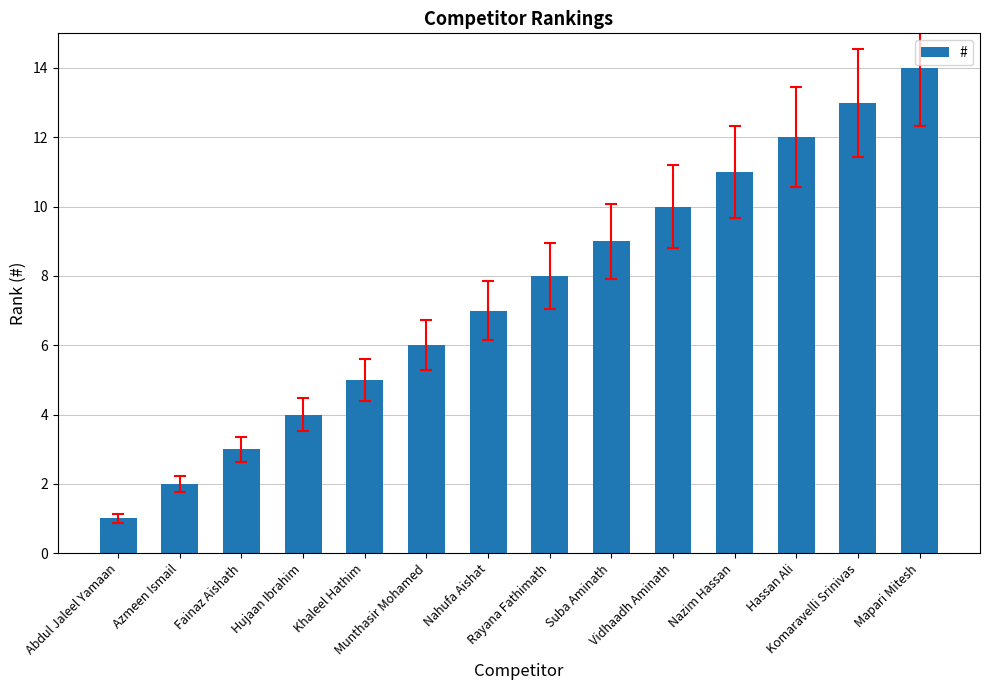

The chart shows a value of 3 at Fainaz Aishath. True or false?

True